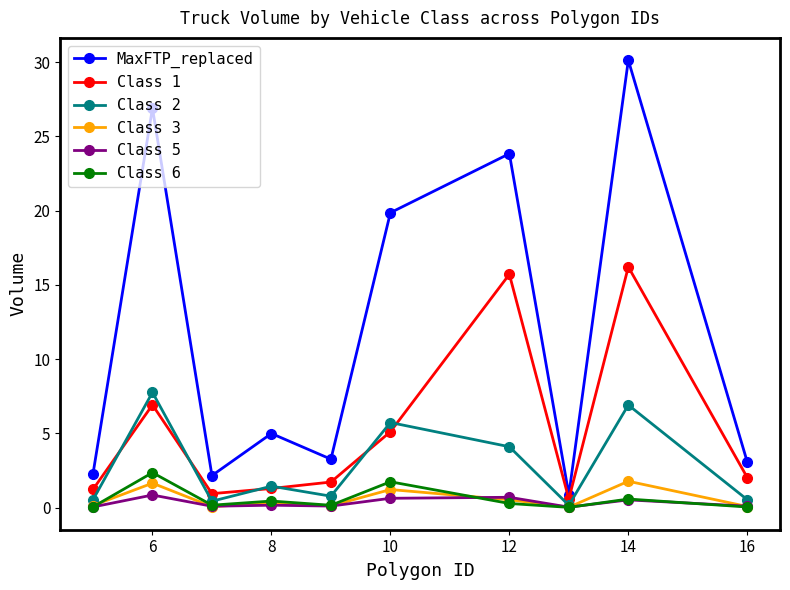

Rank the series by their maximum value, from highest to lowest.

MaxFTP_replaced, Class 1, Class 2, Class 6, Class 3, Class 5